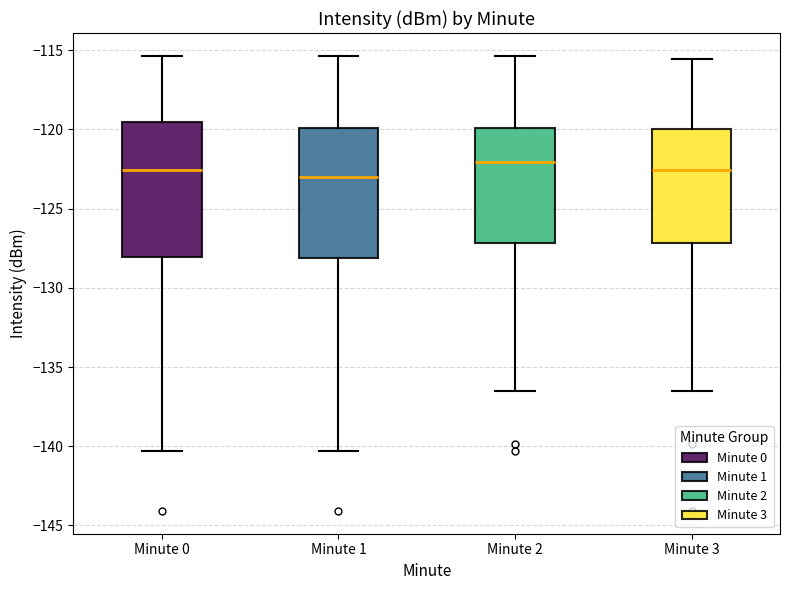

Reading left to right, read every box against the y-axis: the position of its median line, the range the box covers, and the ends of its whiskers. The values are not printed on the chart, so give them approximately, as read against the axis.

Minute 0: median -122.5, box -128.0 to -119.5, whiskers -140.5 to -115.5
Minute 1: median -123.0, box -128.0 to -120.0, whiskers -140.5 to -115.5
Minute 2: median -122.0, box -127.0 to -120.0, whiskers -136.5 to -115.5
Minute 3: median -122.5, box -127.0 to -120.0, whiskers -136.5 to -115.5